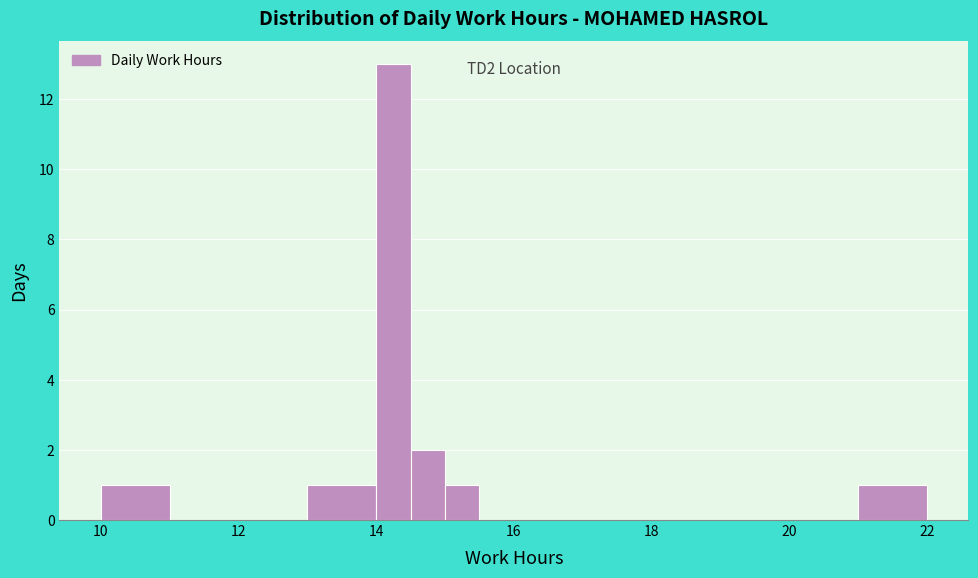

Around what value on the x-axis is the tallest bar? Give the approximate position of its centre, as read against the axis.

14.2